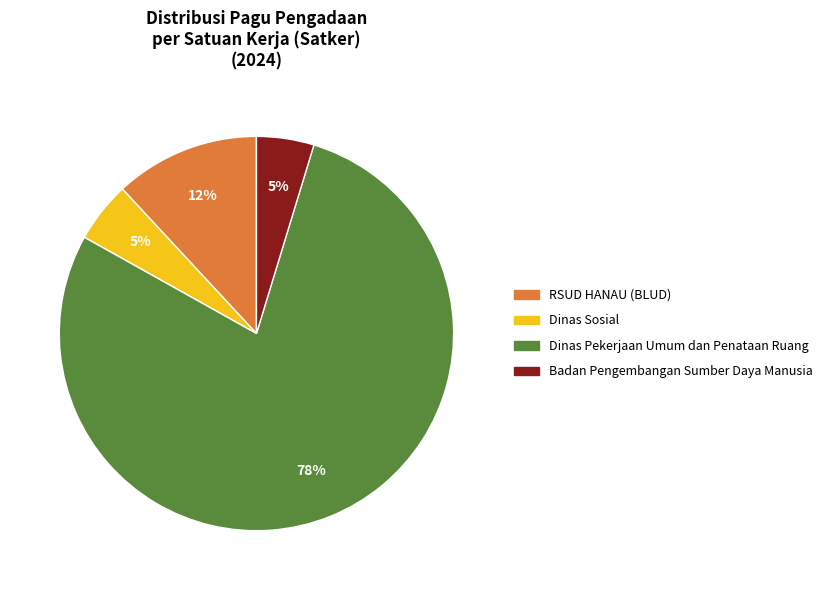

To the nearest percent, what portion does Dinas Sosial represent?

5%